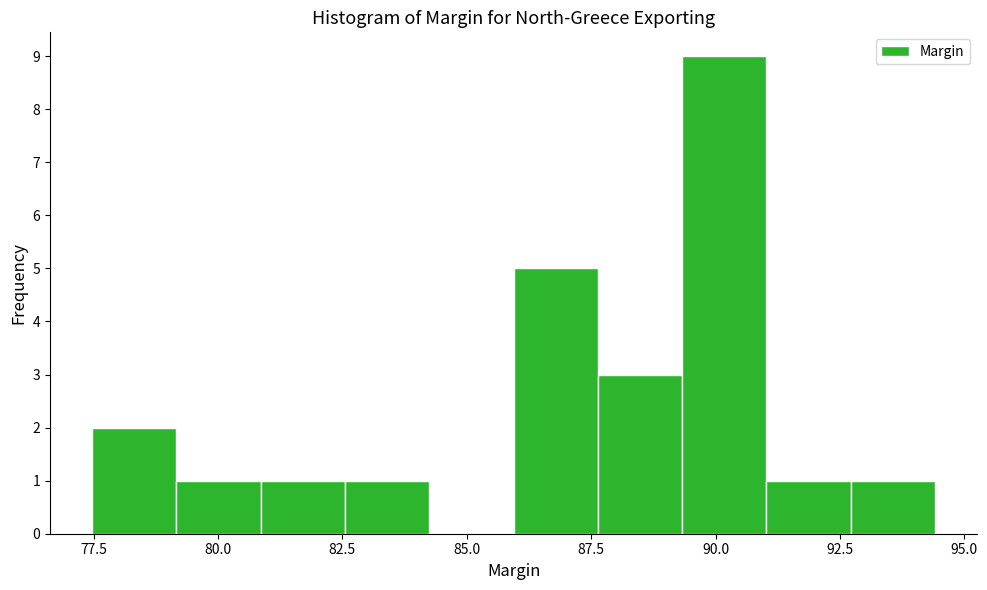

Around what value on the x-axis is the tallest bar? Give the approximate position of its centre, as read against the axis.

90.0